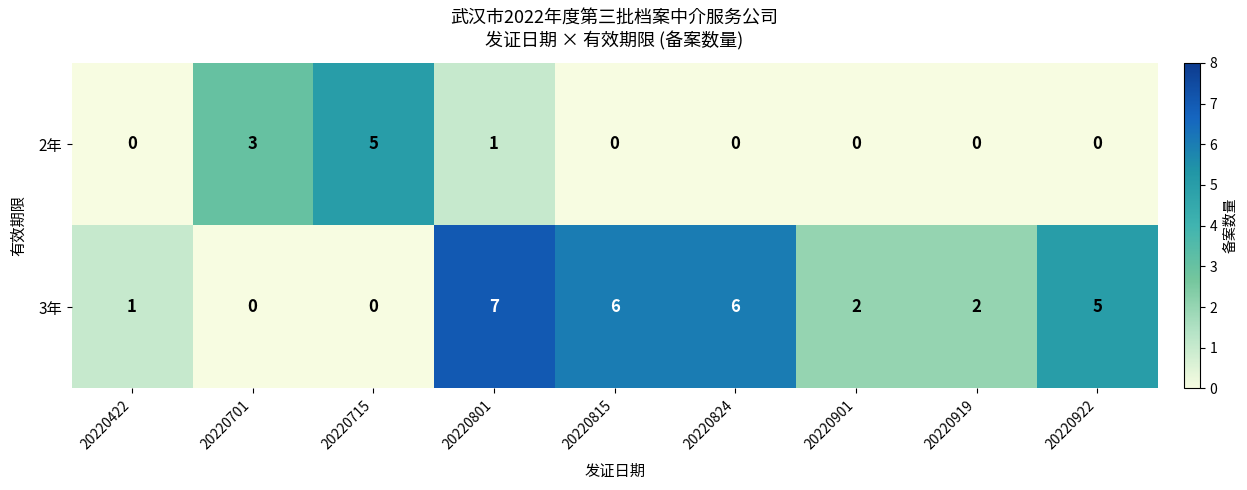

At which label does 3年 reach its peak?

20220801